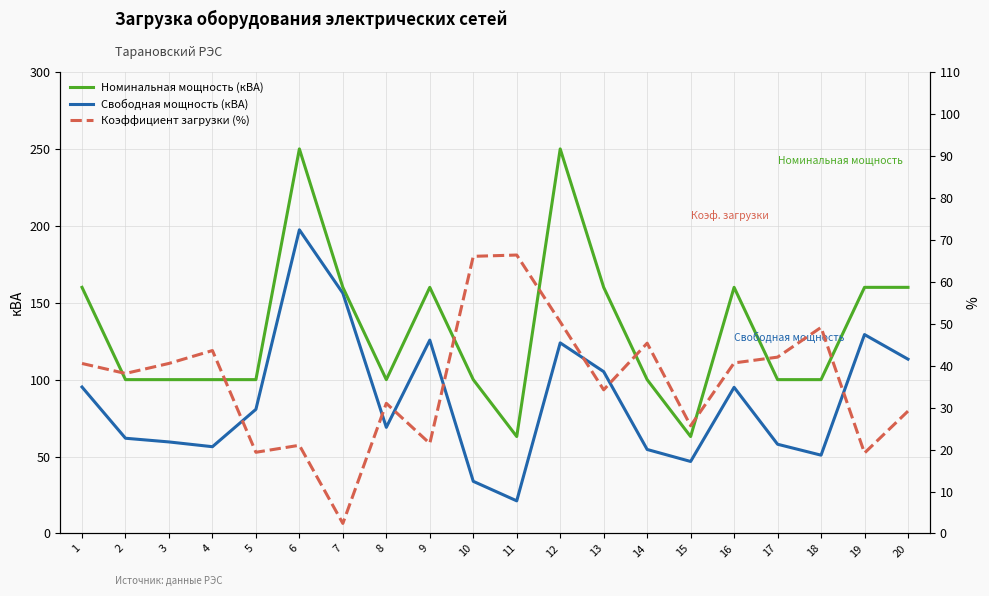

Is the value of Коэффициент загрузки (%) at 19 greater than the value of Свободная мощность (кВА) at 8?

No